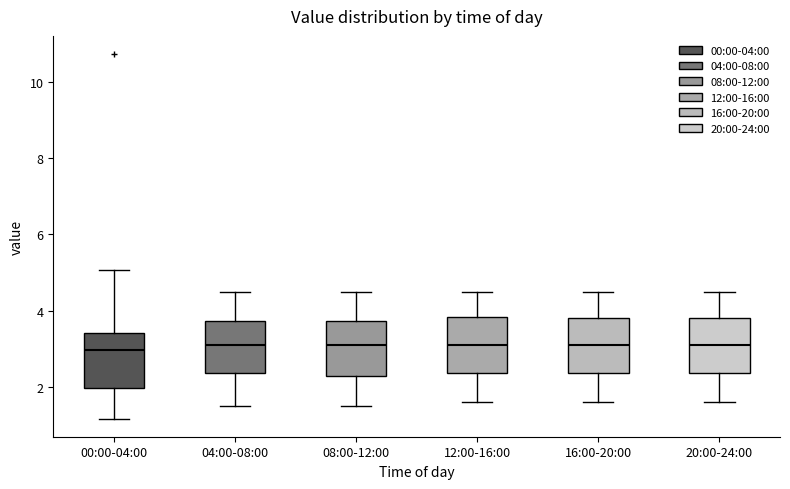

Where does the median line of the box for 00:00-04:00 sit on the y-axis? The values are not printed on the chart, so give them approximately, as read against the axis.

3.0